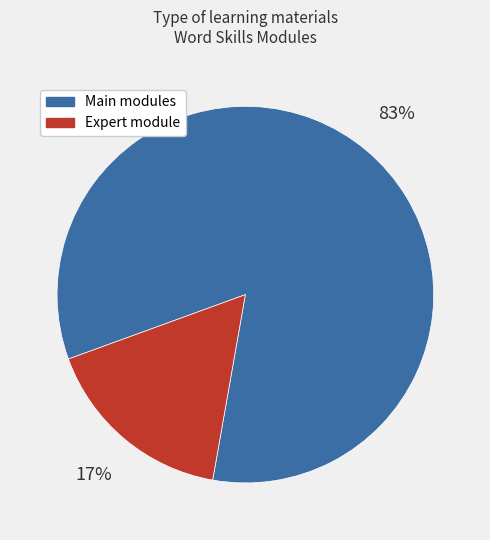

To the nearest percent, what is the average slice percentage?

50%